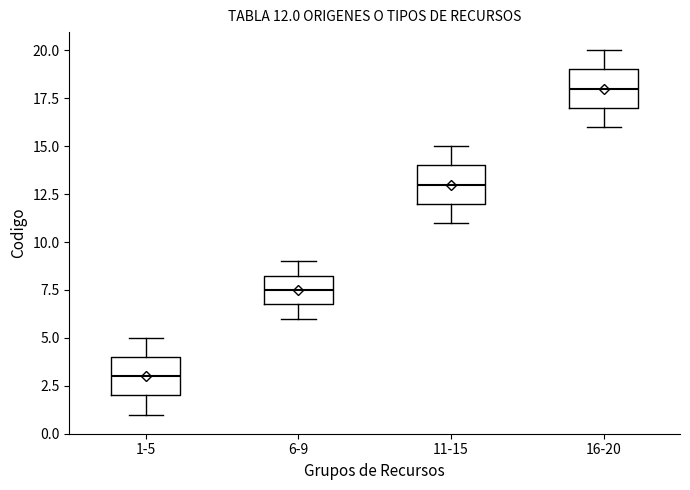

Which box has the lowest median line?

1-5